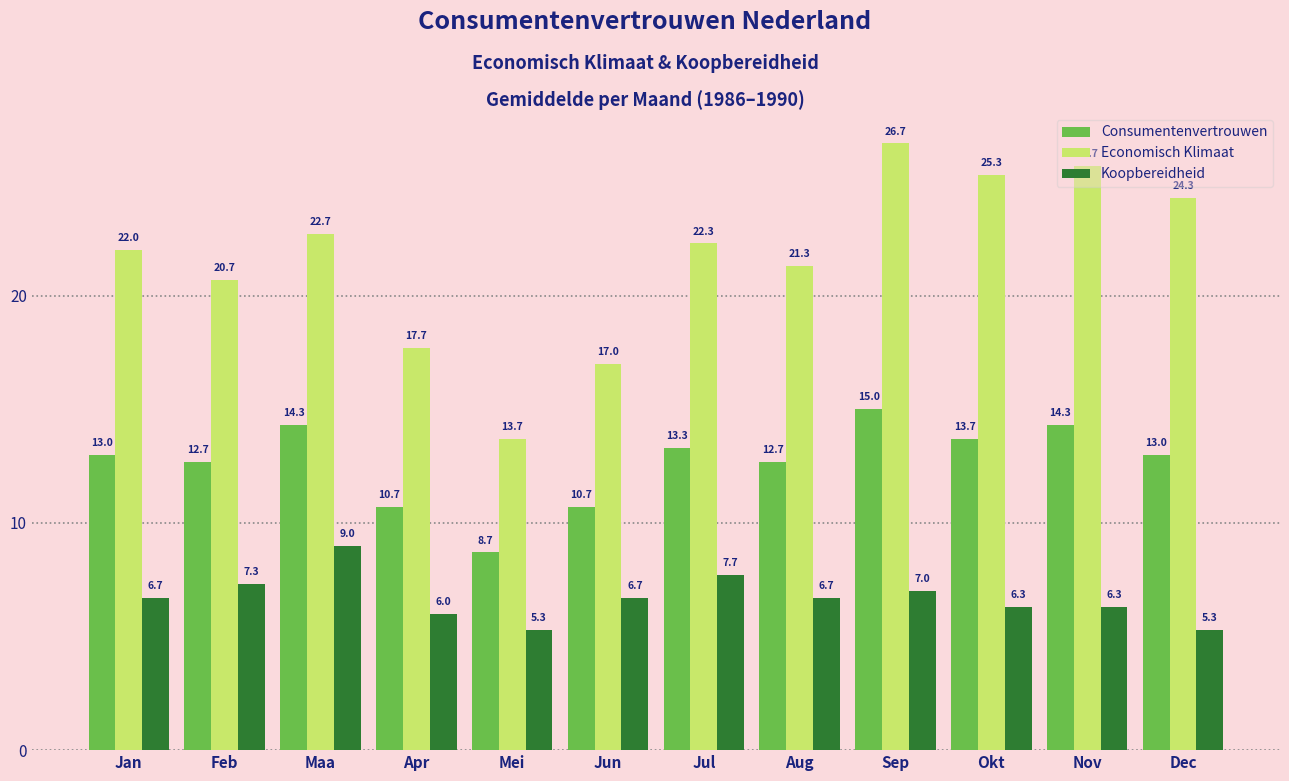

Which series has the largest total across all categories?

Economisch Klimaat